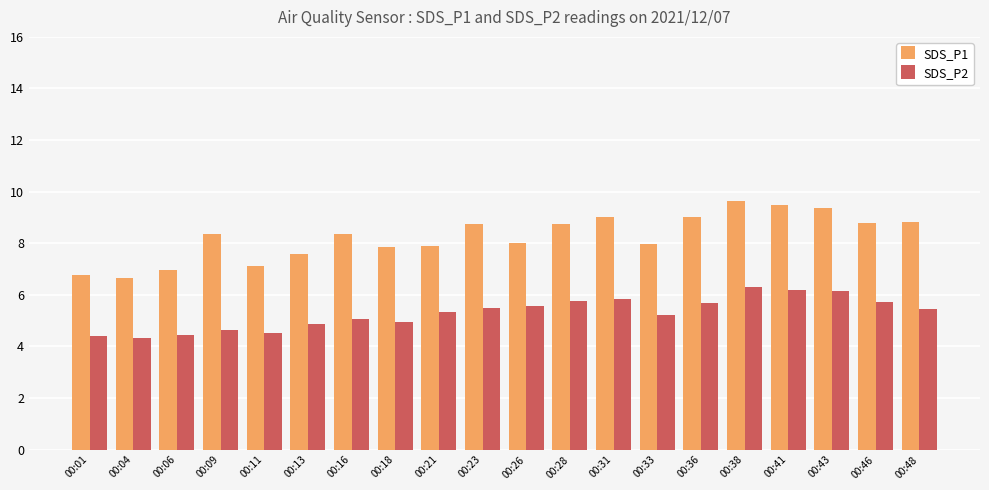

The value of SDS_P1 at 00:04 is 6.7. True or false?

True